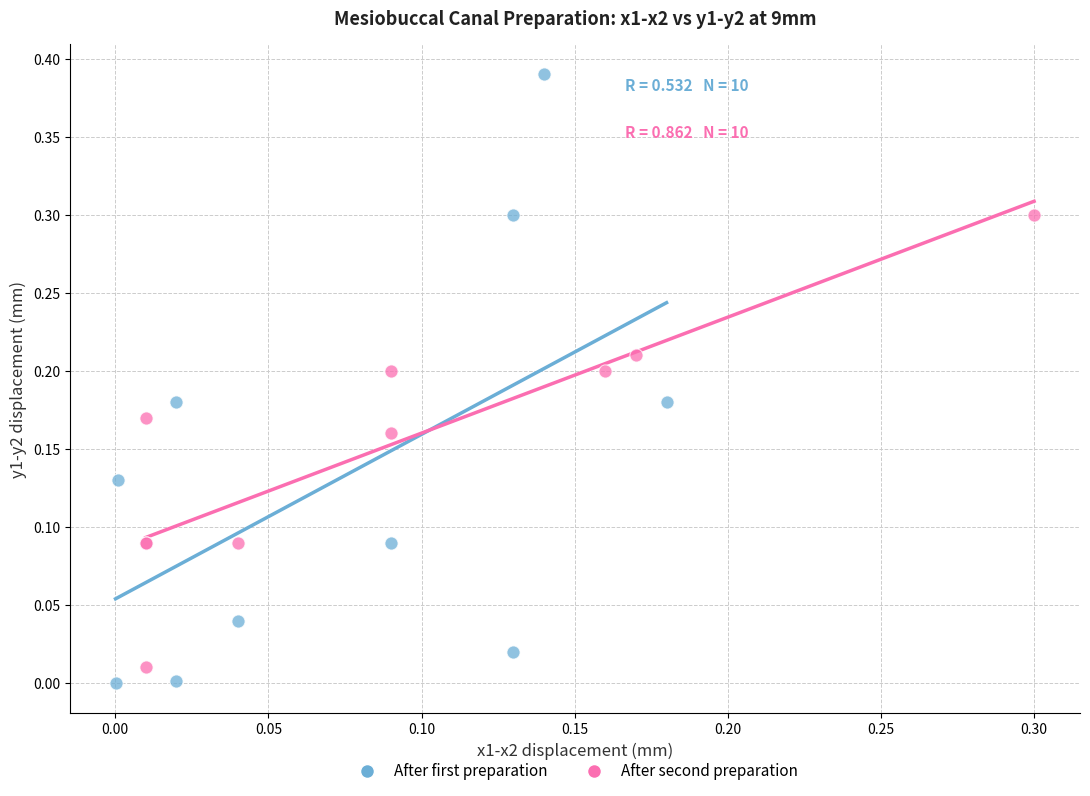

What are all the series names shown in the legend?

After first preparation, After second preparation